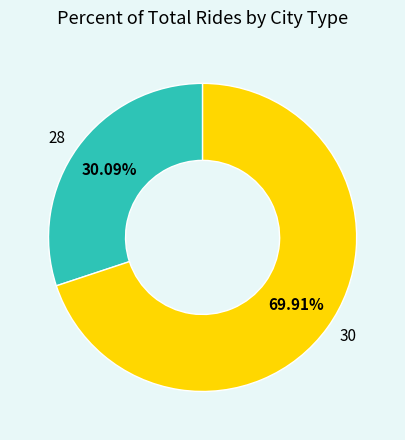

To the nearest percent, what is the difference between the largest and smallest slice percentages?

40%